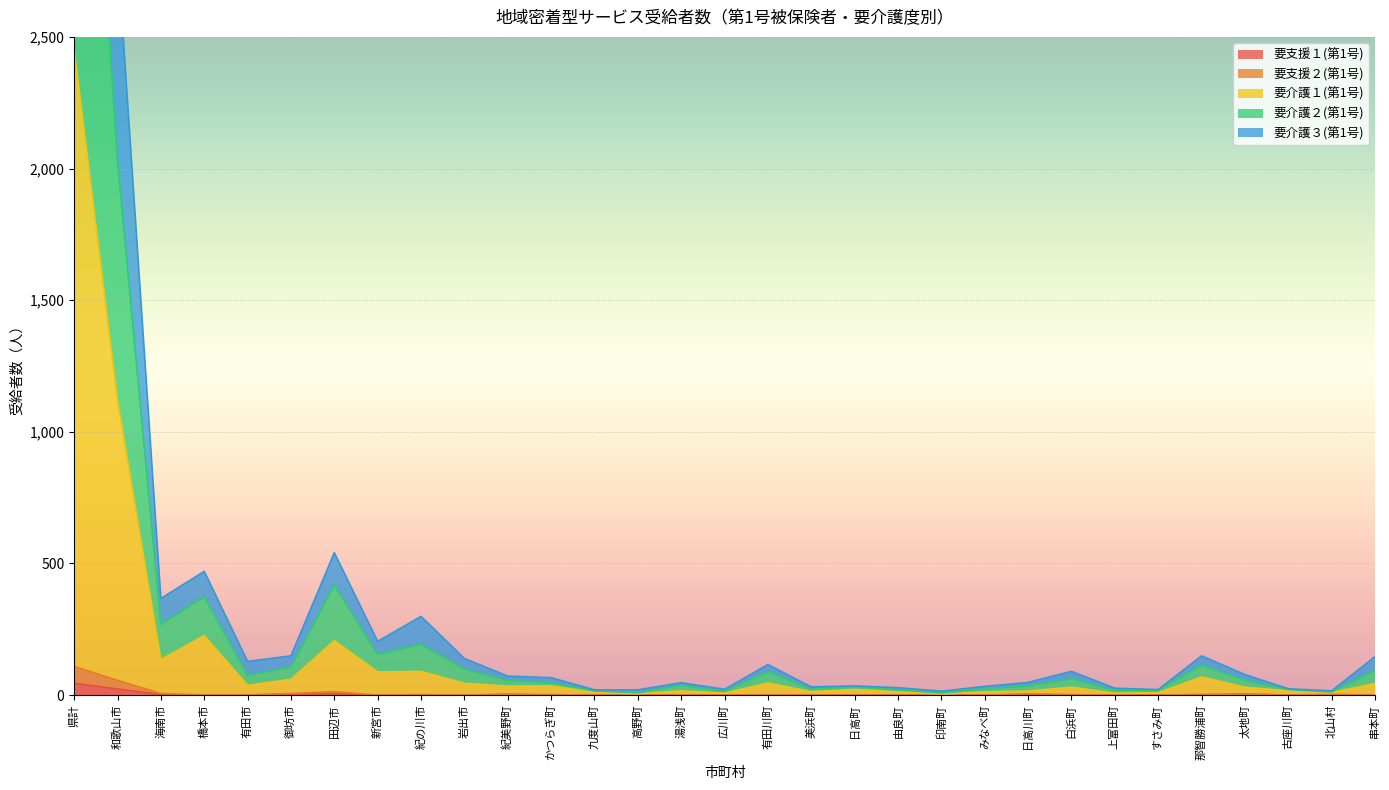

Which has a higher value, 美浜町 or 那智勝浦町?

美浜町